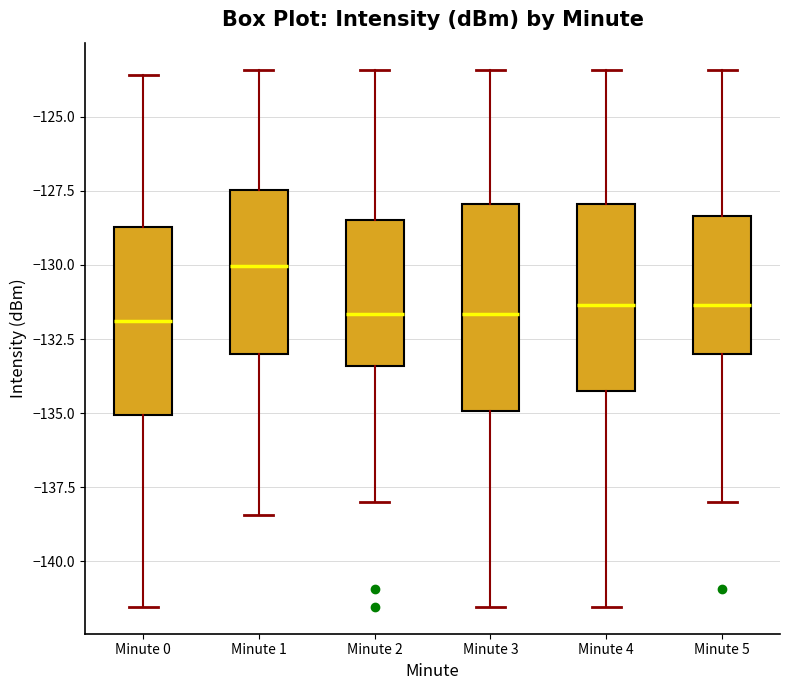

Reading left to right, read every box against the y-axis: the position of its median line, the range the box covers, and the ends of its whiskers. The values are not printed on the chart, so give them approximately, as read against the axis.

Minute 0: median -132.0, box -135.0 to -128.5, whiskers -141.5 to -123.5
Minute 1: median -130.0, box -133.0 to -127.5, whiskers -138.5 to -123.5
Minute 2: median -131.5, box -133.5 to -128.5, whiskers -138.0 to -123.5
Minute 3: median -131.5, box -135.0 to -128.0, whiskers -141.5 to -123.5
Minute 4: median -131.5, box -134.0 to -128.0, whiskers -141.5 to -123.5
Minute 5: median -131.5, box -133.0 to -128.5, whiskers -138.0 to -123.5